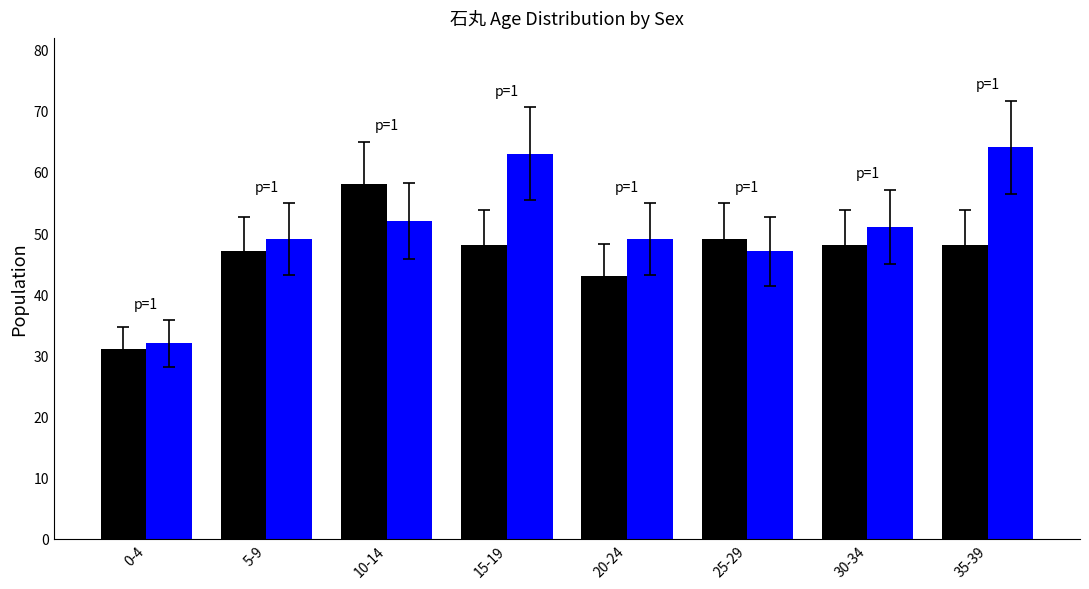

How many groups of bars are there?

8